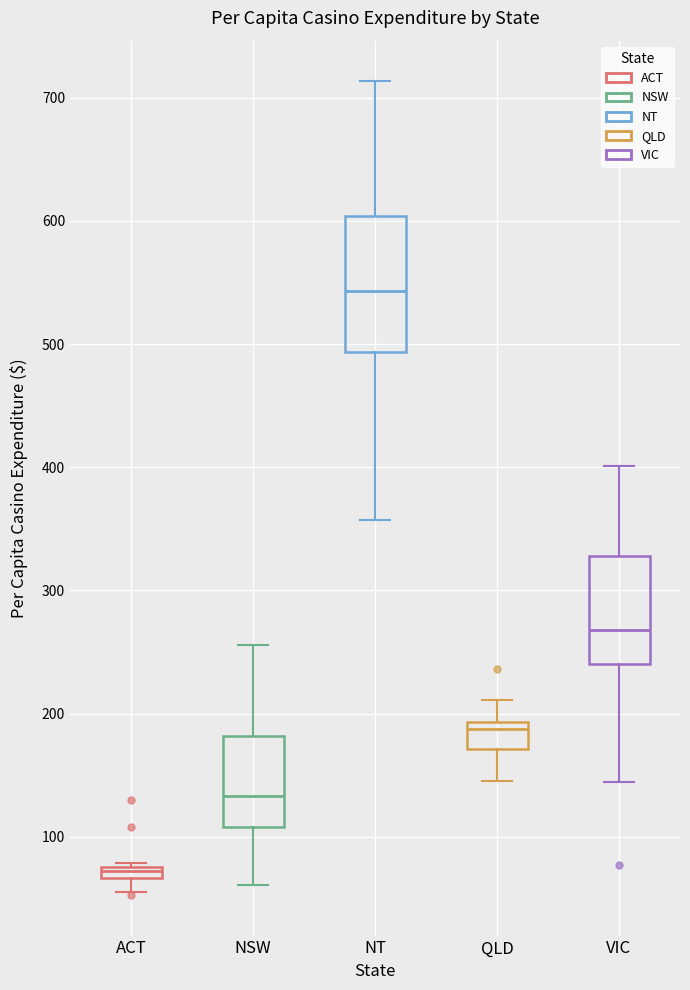

Which box has the lowest median line?

ACT